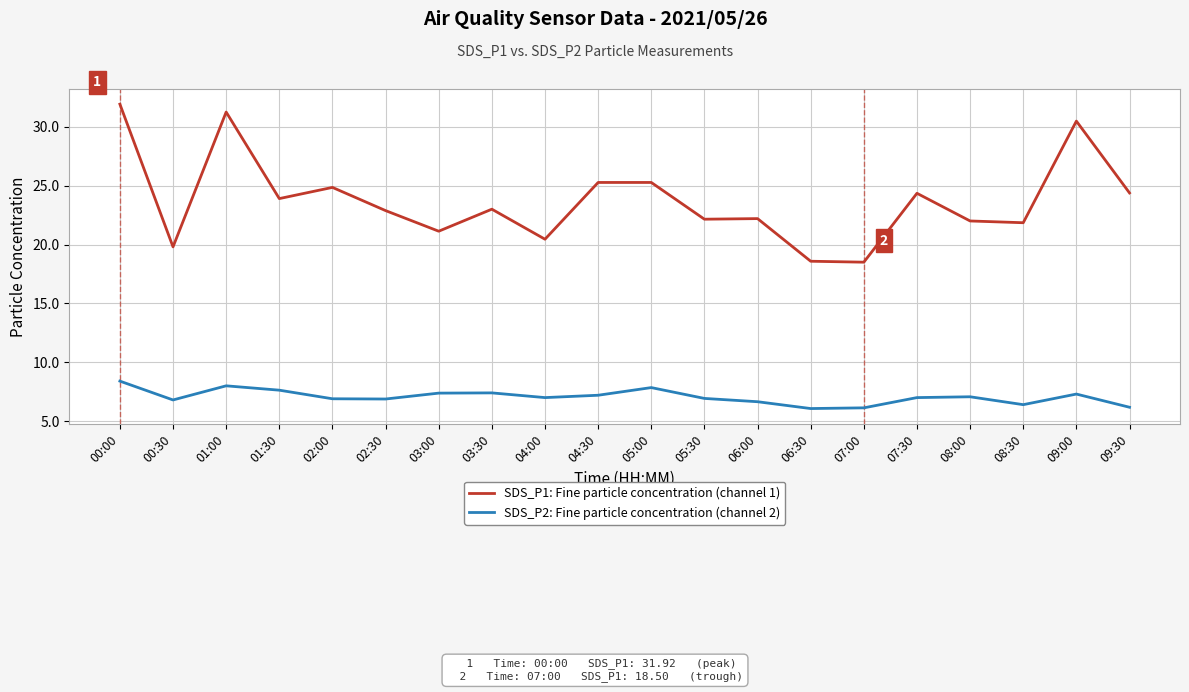

Is the value of SDS_P2: Fine particle concentration (channel 2) at 00:00 greater than the value of SDS_P1: Fine particle concentration (channel 1) at 09:00?

No